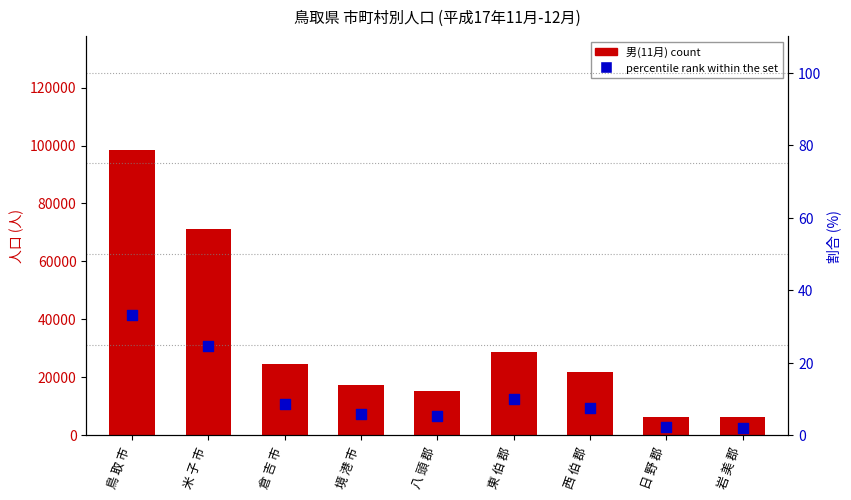

Which series has the largest total across all categories?

男(11月)